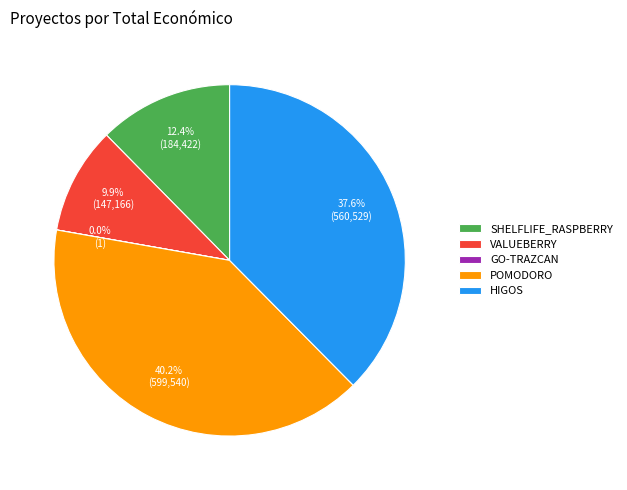

Is there any slice that represents more than half of the pie?

No